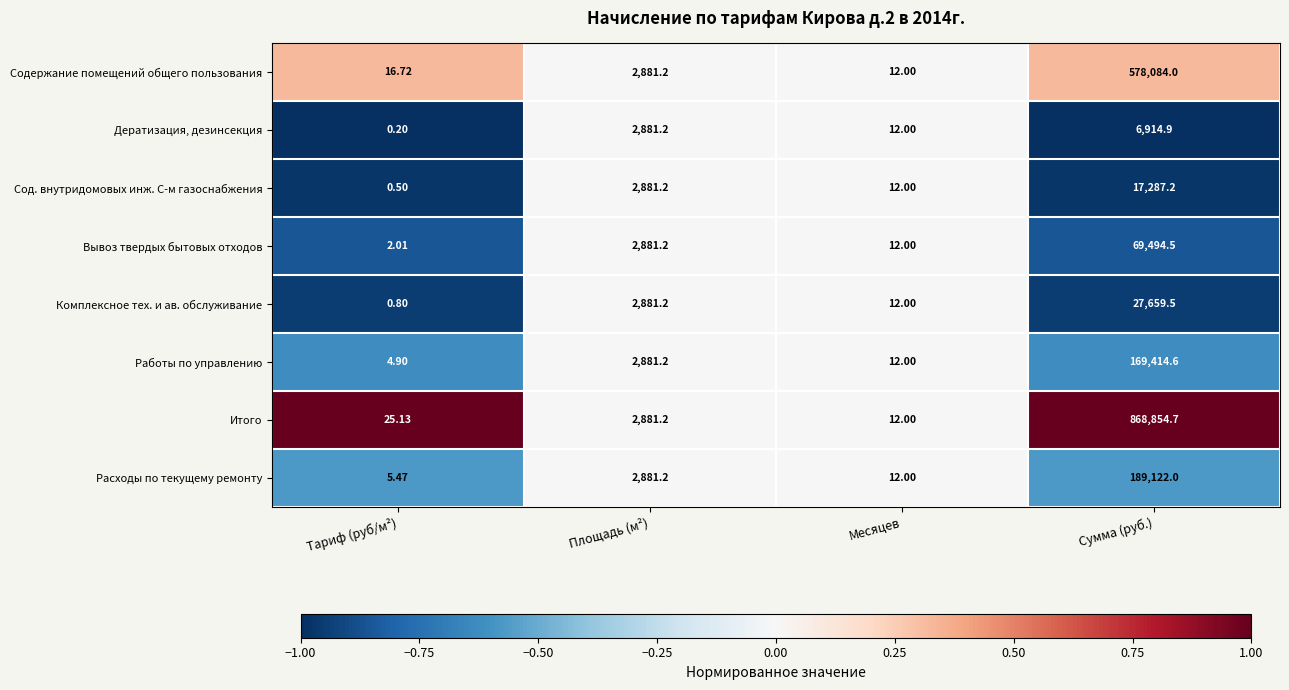

How many series are shown in this chart?

8